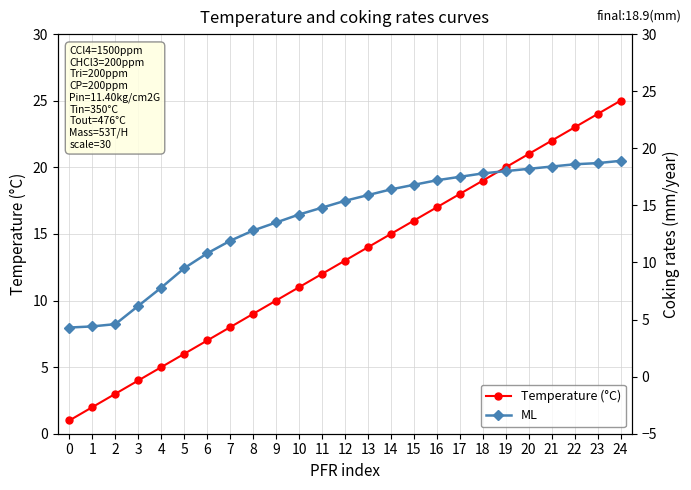

Rank the categories by ML value from lowest to highest.

0, 1, 2, 3, 4, 5, 6, 7, 8, 9, 10, 11, 12, 13, 14, 15, 16, 17, 18, 19, 20, 21, 22, 23, 24